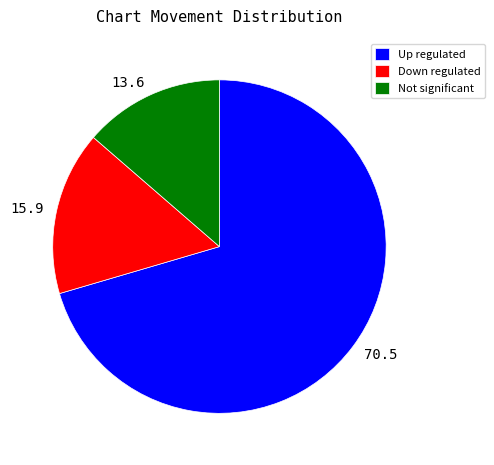

Count the number of slices in the pie.

3